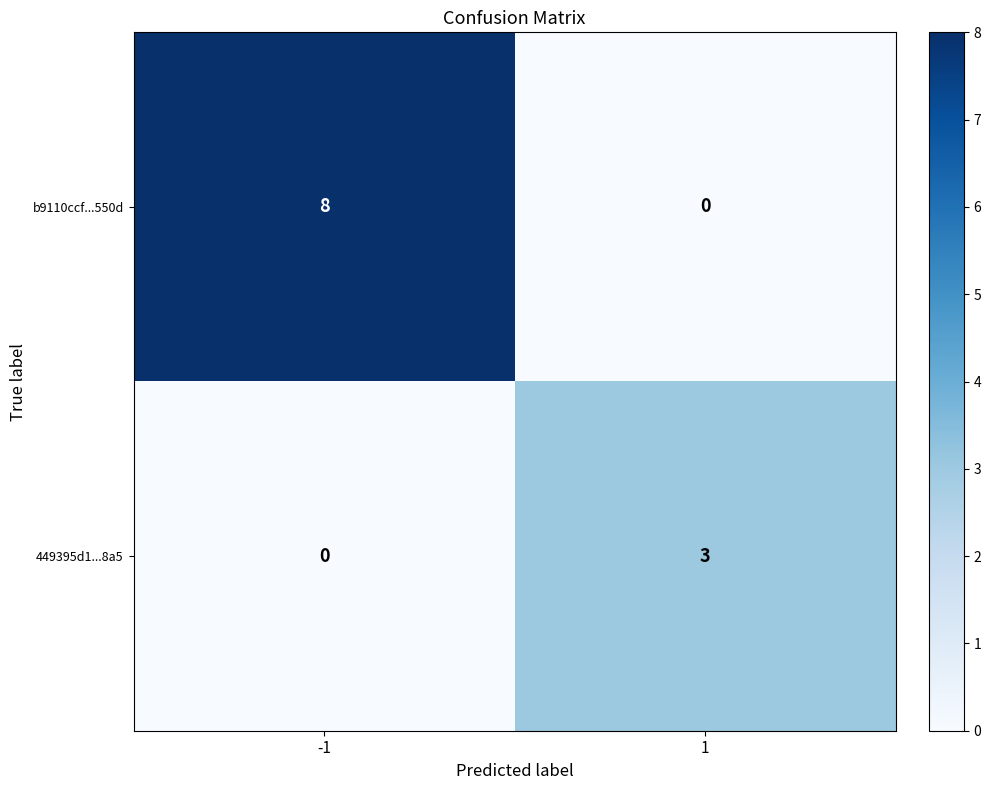

Reading left to right, extract all data points from this chart.

b9110ccf...550d: -1=8	1=0
449395d1...8a5: -1=0	1=3